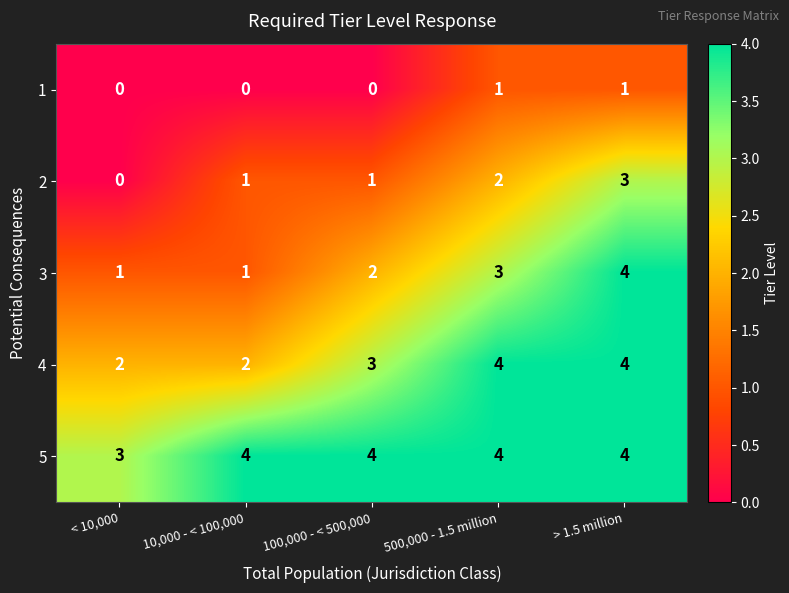

How many series are shown in this chart?

5